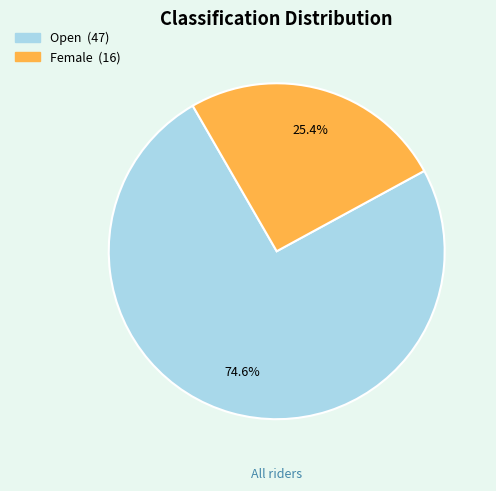

To the nearest percent, what is the difference between the largest and smallest slice percentages?

49%